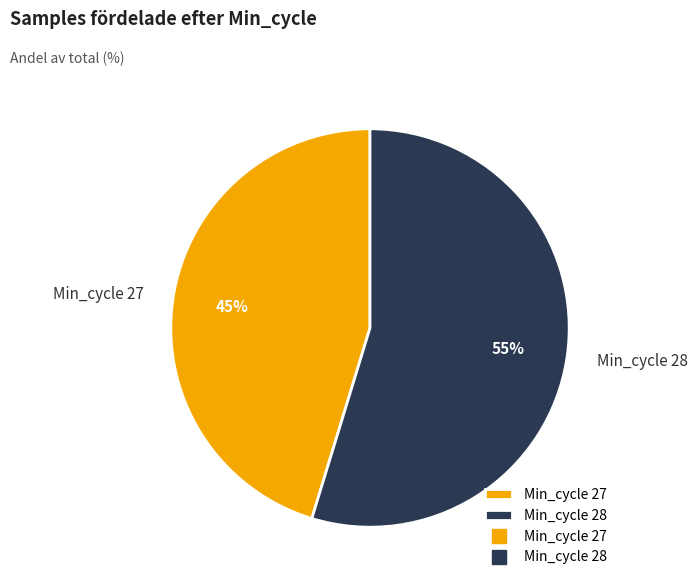

True or false: Min_cycle 27 accounts for 45% of the total.

True